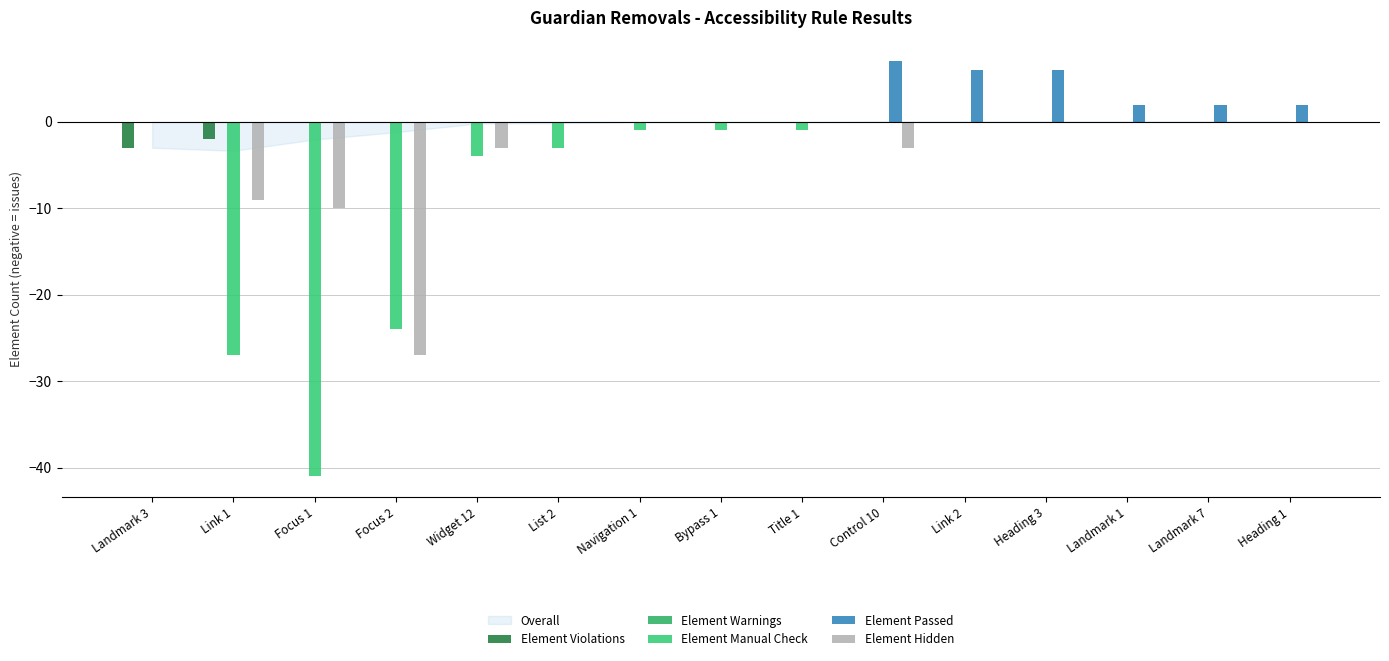

Where is Element Violations nearest to the value -1?

Link 1